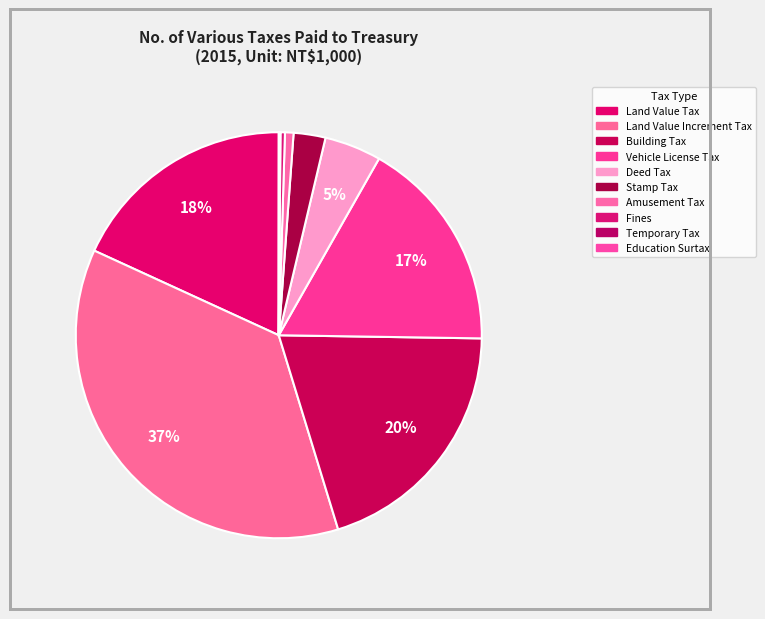

What percentage do Amusement Tax and Stamp Tax together represent?

3.2%